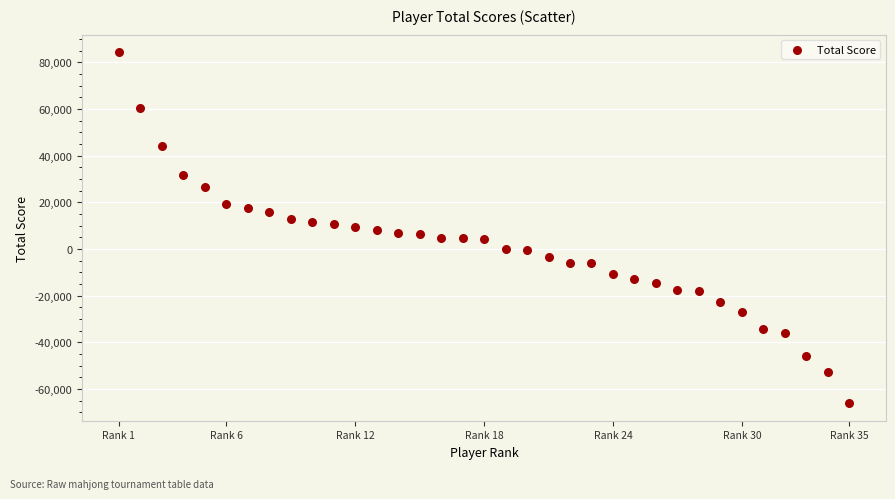

What is the range of Y values (max minus min)?

150400